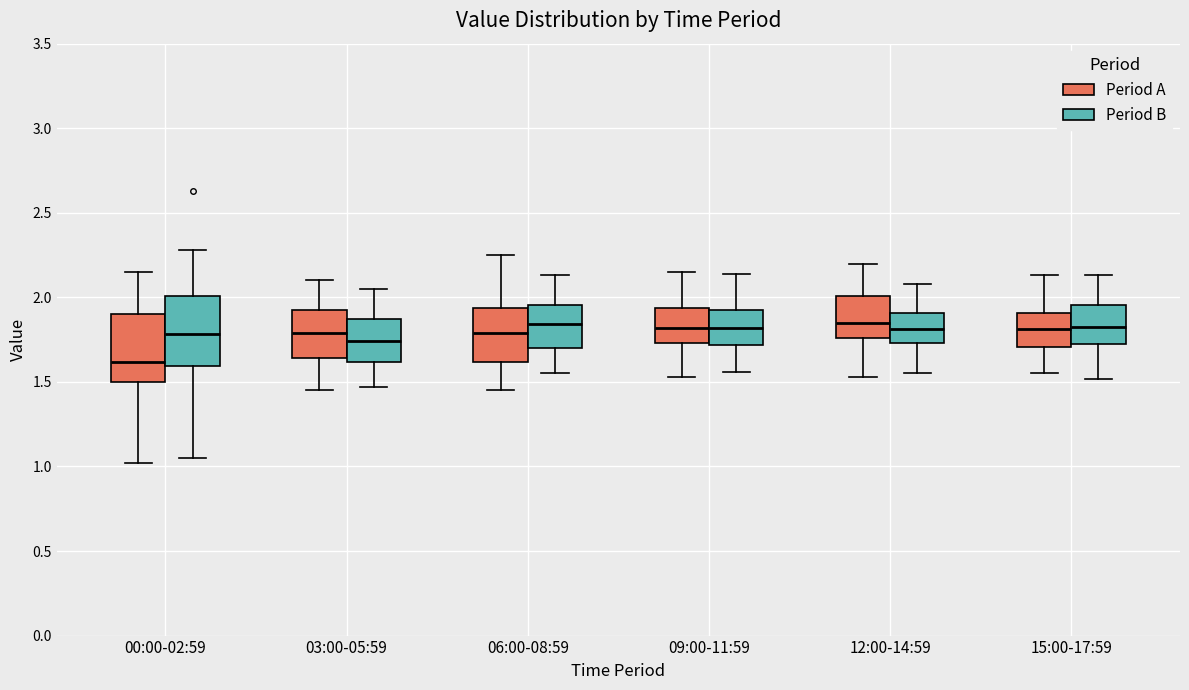

Reading left to right, read every box against the y-axis: the position of its median line, the range the box covers, and the ends of its whiskers. The values are not printed on the chart, so give them approximately, as read against the axis.

00:00-02:59 (Period A): median 1.60, box 1.50 to 1.90, whiskers 1.00 to 2.15
00:00-02:59 (Period B): median 1.80, box 1.60 to 2.00, whiskers 1.05 to 2.30
03:00-05:59 (Period A): median 1.80, box 1.65 to 1.95, whiskers 1.45 to 2.10
03:00-05:59 (Period B): median 1.75, box 1.60 to 1.85, whiskers 1.45 to 2.05
06:00-08:59 (Period A): median 1.80, box 1.60 to 1.95, whiskers 1.45 to 2.25
06:00-08:59 (Period B): median 1.85, box 1.70 to 1.95, whiskers 1.55 to 2.15
09:00-11:59 (Period A): median 1.80, box 1.75 to 1.95, whiskers 1.55 to 2.15
09:00-11:59 (Period B): median 1.80, box 1.70 to 1.90, whiskers 1.55 to 2.15
12:00-14:59 (Period A): median 1.85, box 1.75 to 2.00, whiskers 1.55 to 2.20
12:00-14:59 (Period B): median 1.80, box 1.75 to 1.90, whiskers 1.55 to 2.10
15:00-17:59 (Period A): median 1.80, box 1.70 to 1.90, whiskers 1.55 to 2.15
15:00-17:59 (Period B): median 1.85, box 1.70 to 1.95, whiskers 1.50 to 2.15